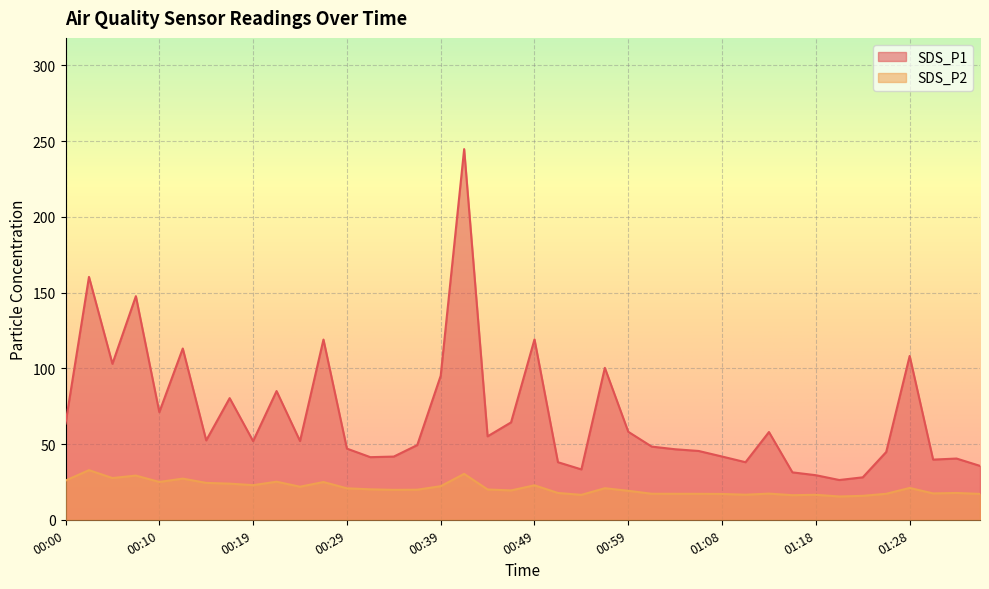

Which has a higher value, 00:56 or 00:34?

00:56